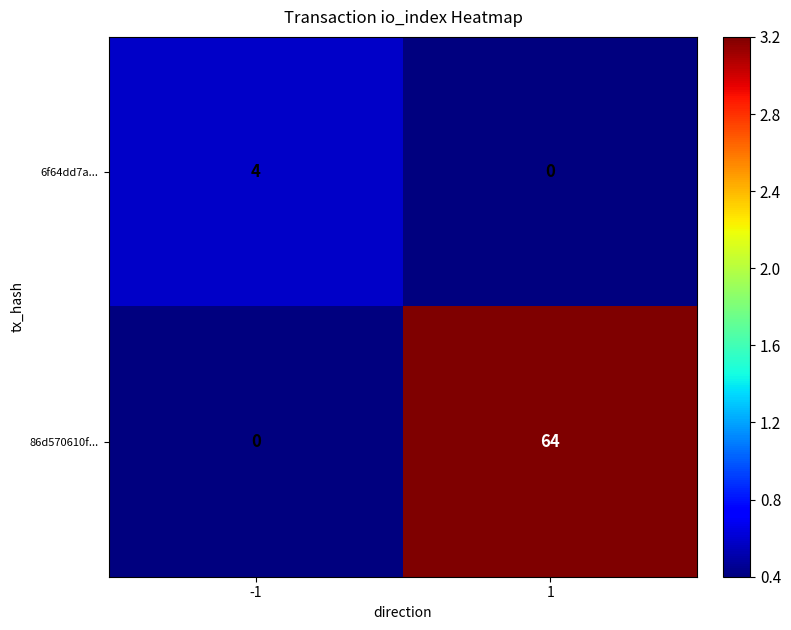

The value of 6f64dd7a... at 1 is 0. True or false?

True